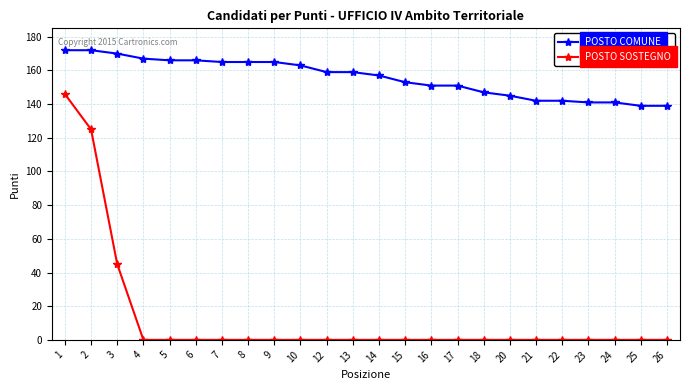

At how many categories does at least one series exceed 116?

24